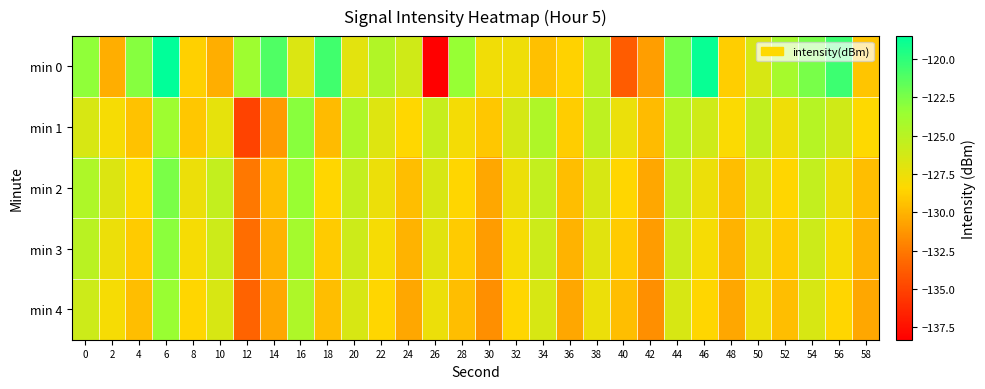

What is the minimum value shown in the chart?

-138.3